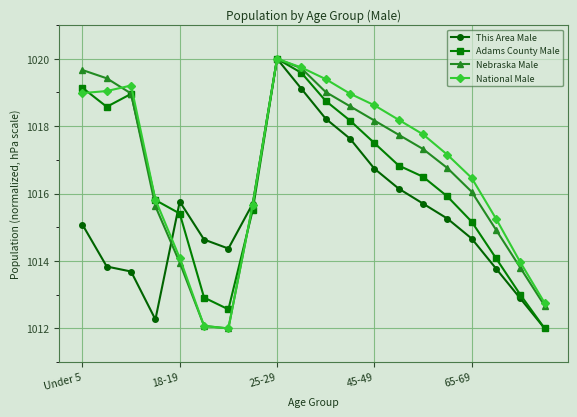

What is the value of the National Male point at the 12th from the left?

1019.0